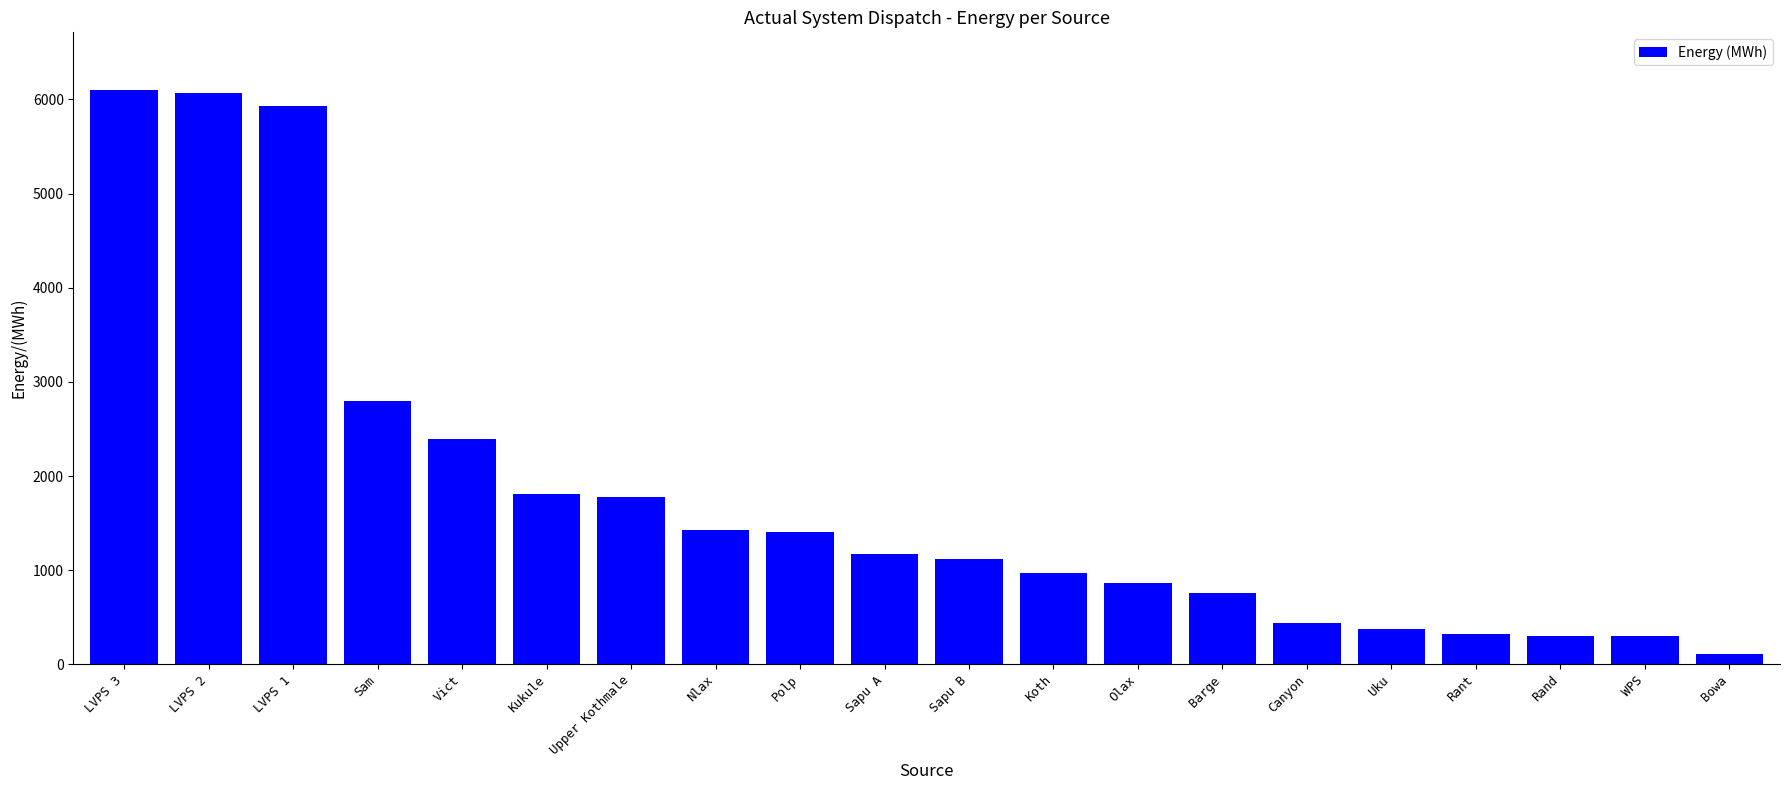

True or false: the data shows 3983.3 at Vict.

False